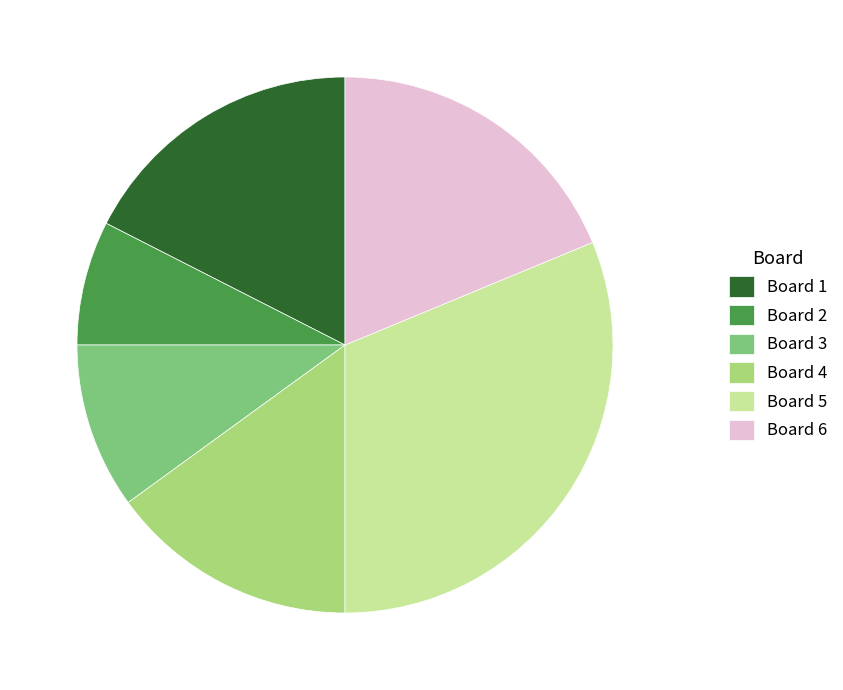

How many segments does this pie chart have?

6